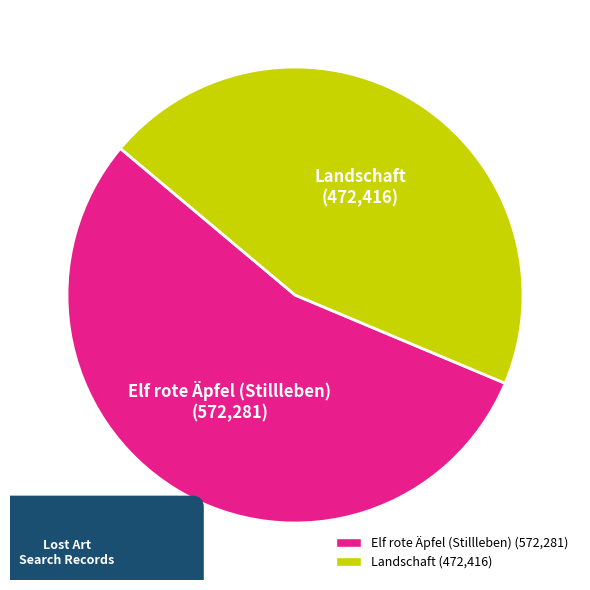

How many segments does this pie chart have?

2